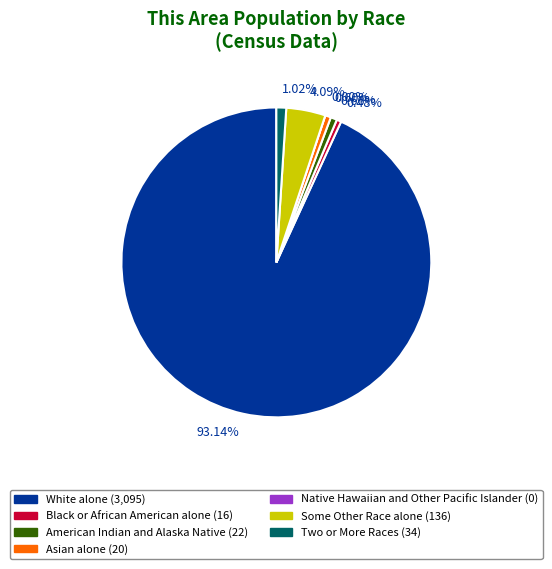

Rank the categories by value from lowest to highest.

Native Hawaiian and Other Pacific Islander, Black or African American alone, Asian alone, American Indian and Alaska Native, Two or More Races, Some Other Race alone, White alone